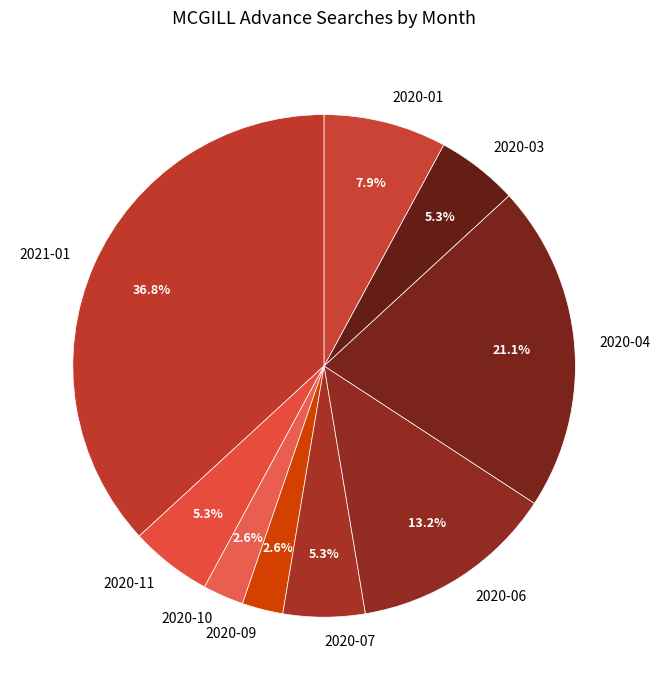

Combined, do 2020-11 and 2020-07 account for over 50%?

No